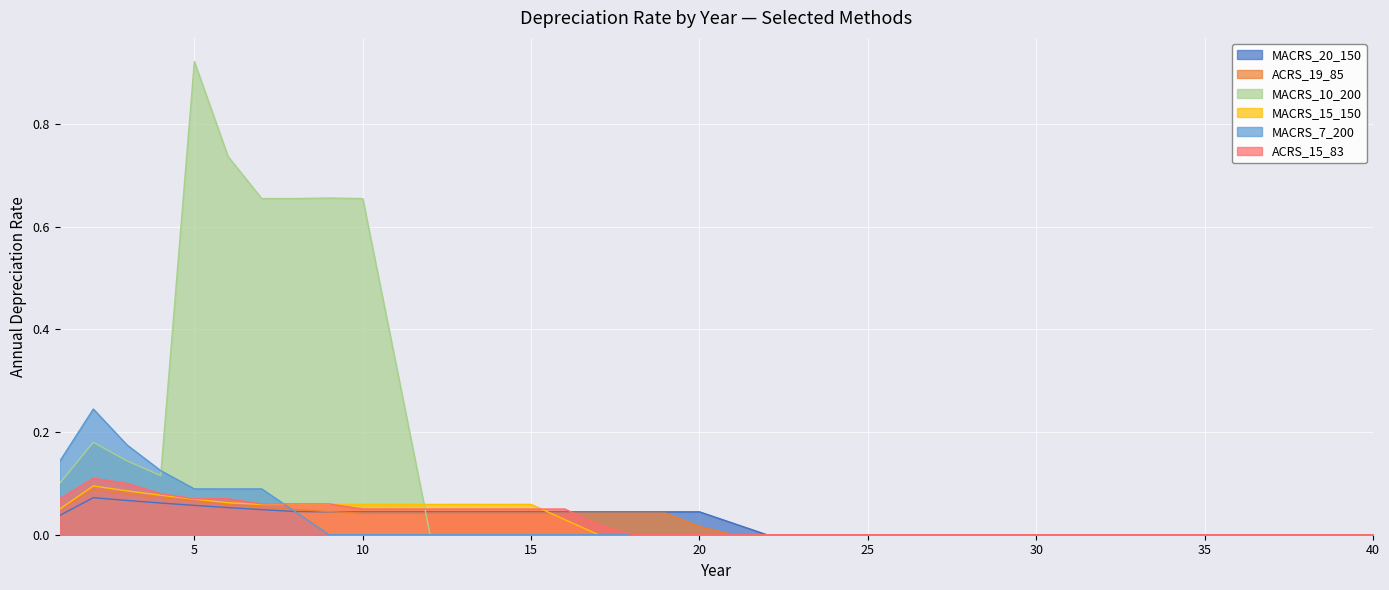

Does the chart display data point markers on the line(s)?

No